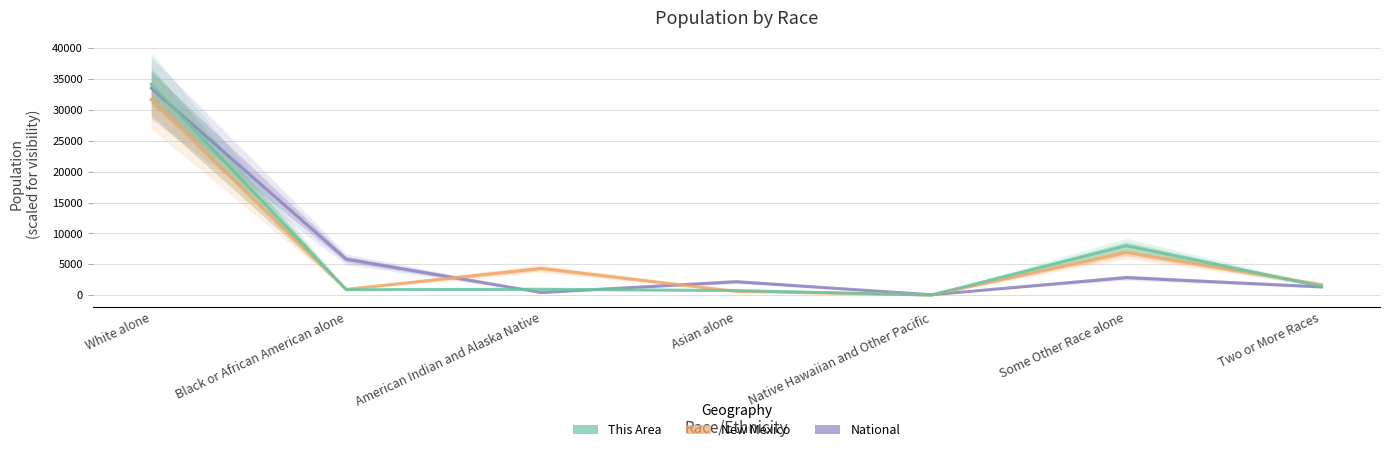

In New Mexico, how many points are lower than both neighbors (excluding endpoints)?

2